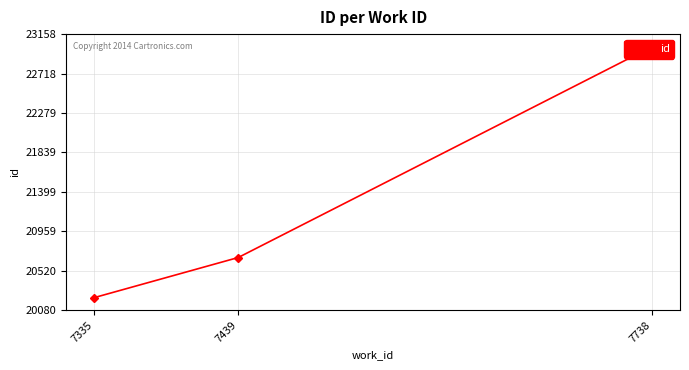

What is the smallest value displayed?

20220